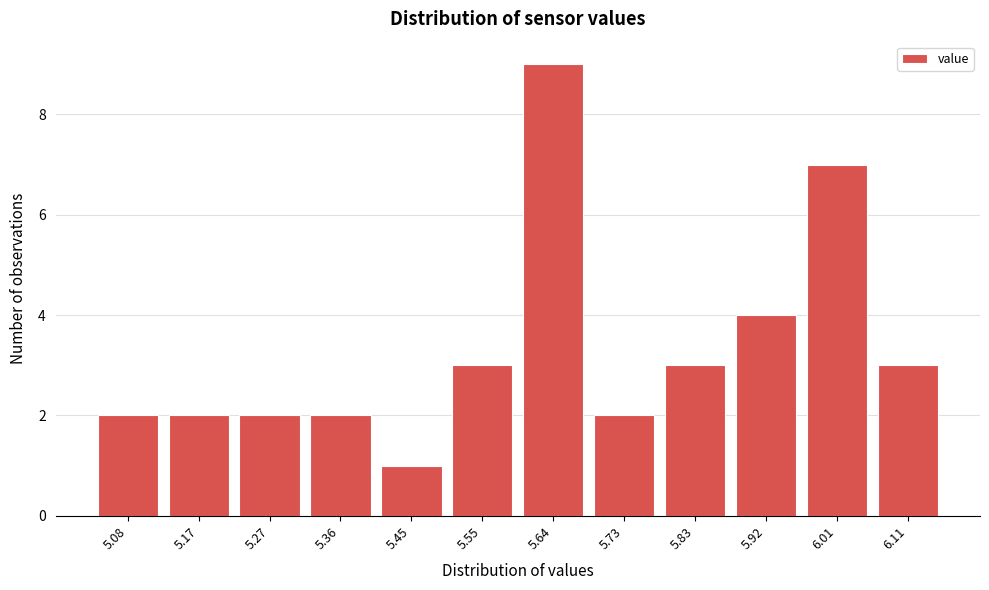

Reading right to left, list all the values displayed in this chart.

6.11=3	6.01=7	5.92=4	5.83=3	5.73=2	5.64=9	5.55=3	5.45=1	5.36=2	5.27=2	5.17=2	5.08=2